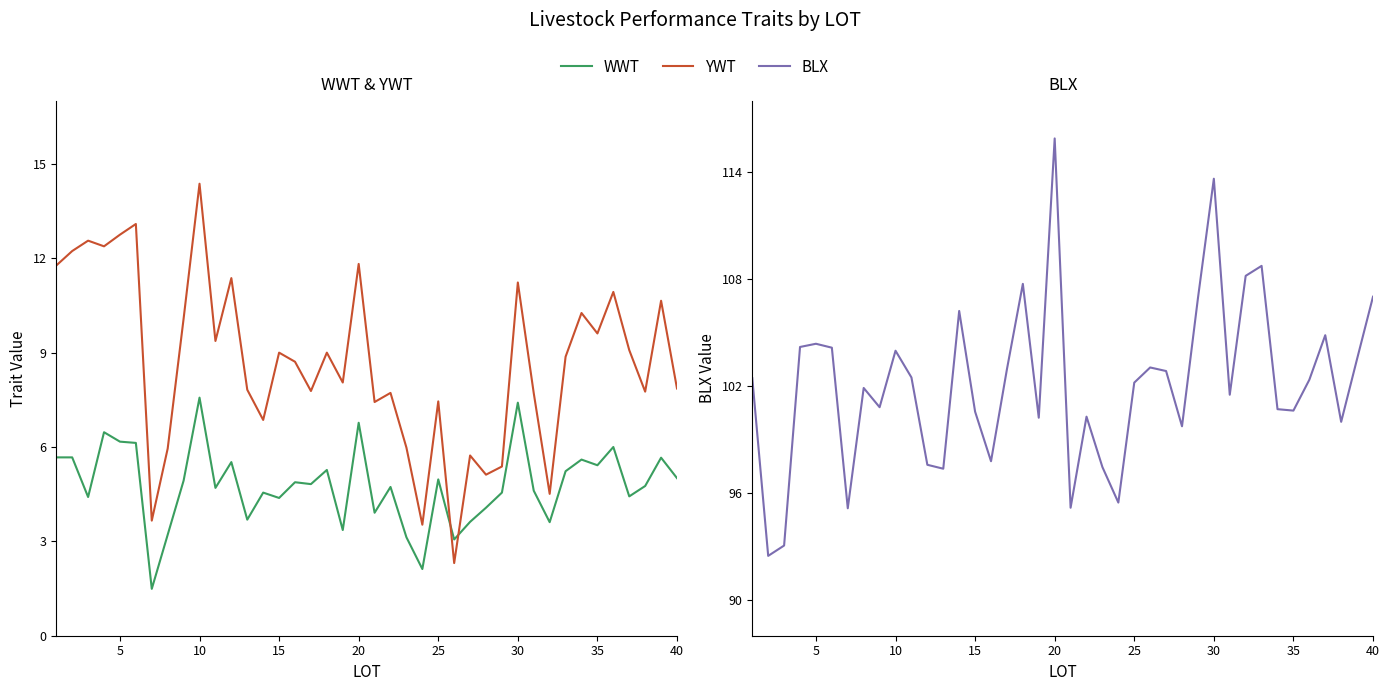

In WWT, how many points are lower than both neighbors (excluding endpoints)?

13